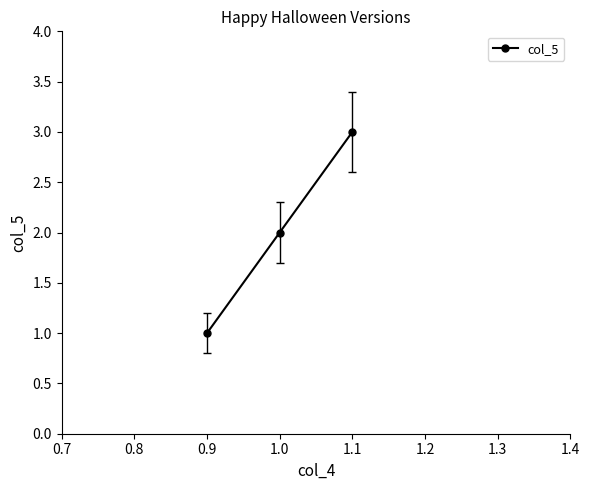

Reading right to left, list all the values displayed in this chart.

3	2	1